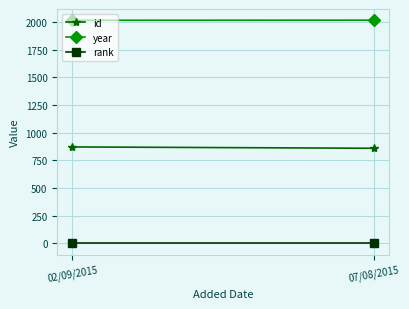

True or false: id has a value of 1455 at 02/09/2015.

False